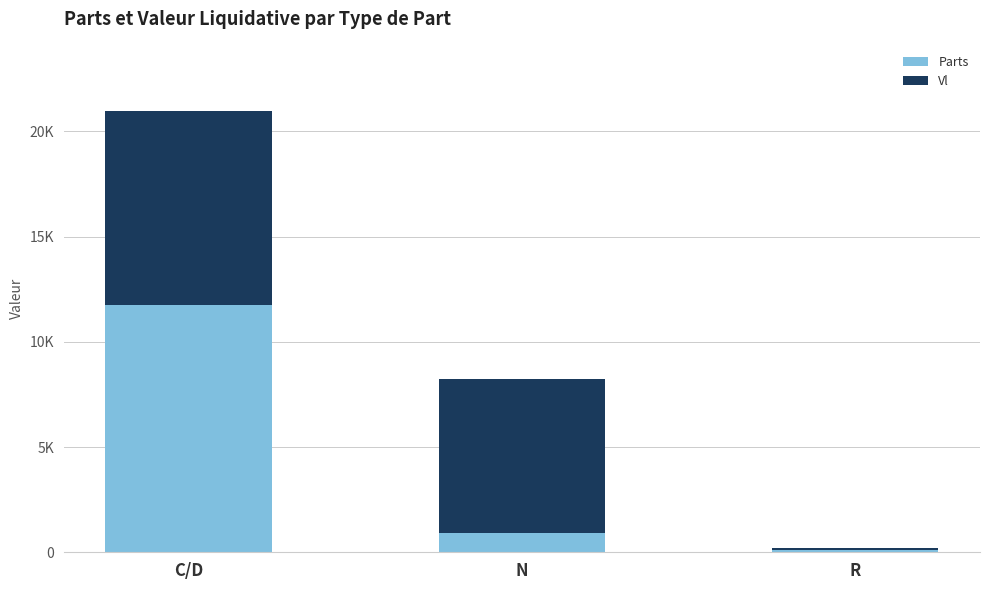

Rank the series at N from lowest to highest value.

Parts, Vl